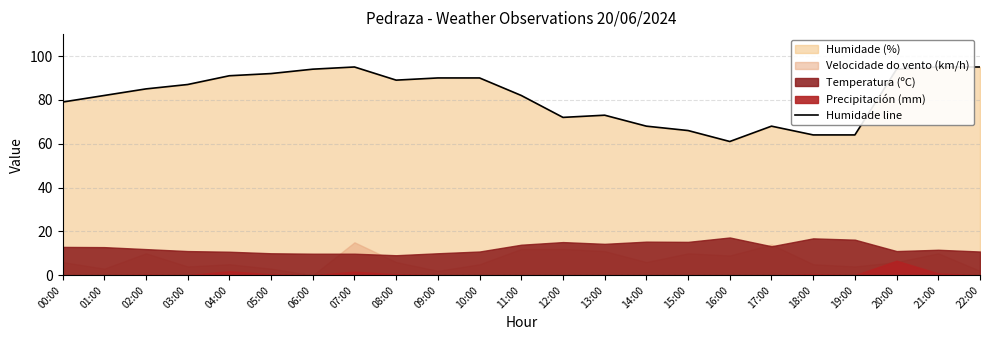

Read the value at 22:00.

95